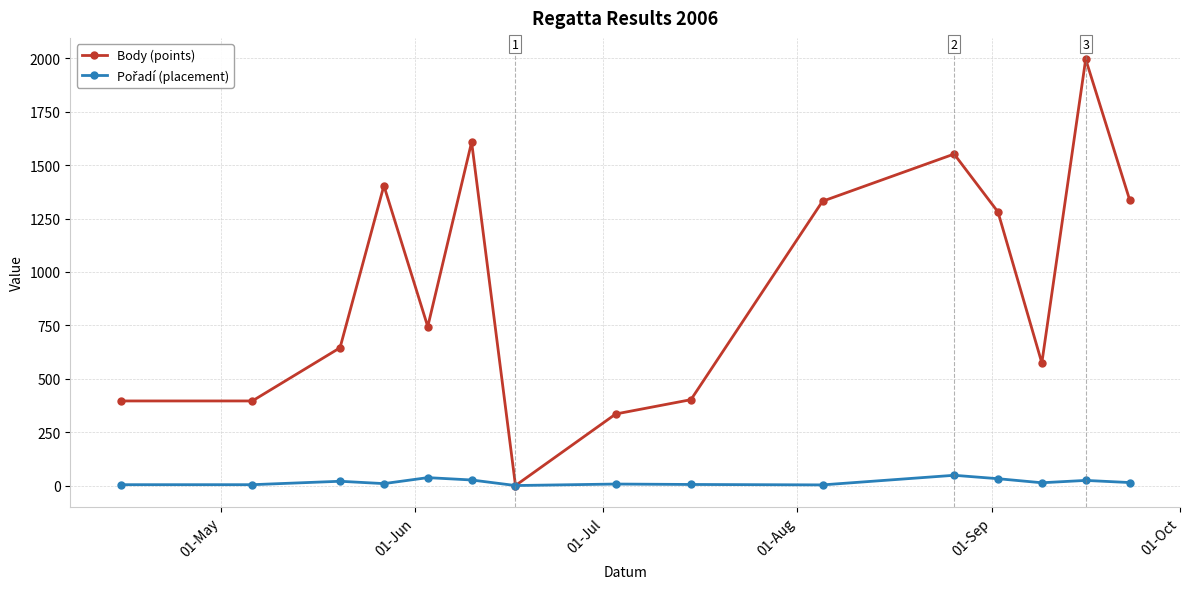

True or false: Body (points) has more than 2 interior local peaks.

True